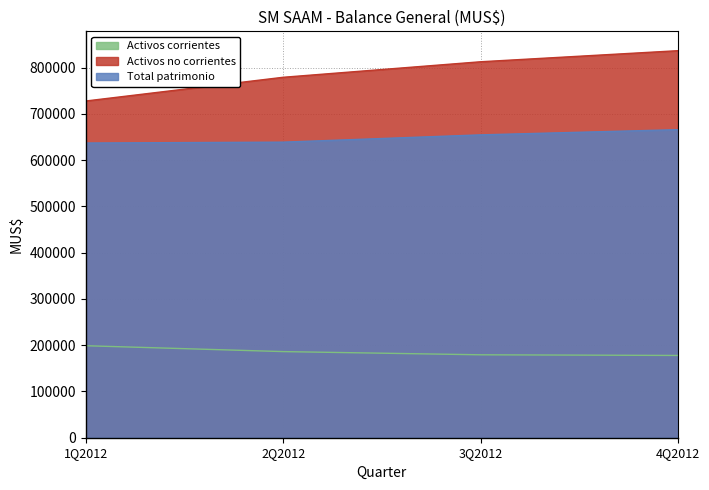

What is the difference between the maximum and minimum values in the Activos corrientes series?

21012